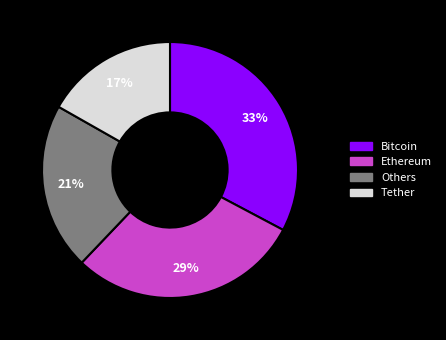

To the nearest percent, what is the difference between the largest and smallest slice percentages?

16%